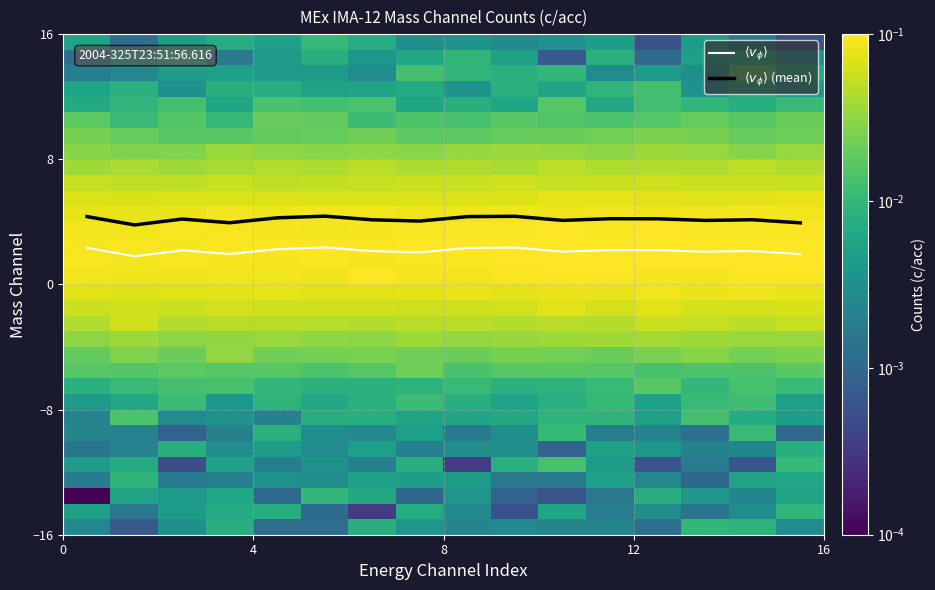

Which series has the largest range (max minus min)?

$\langle v_\phi \rangle$ (mean)